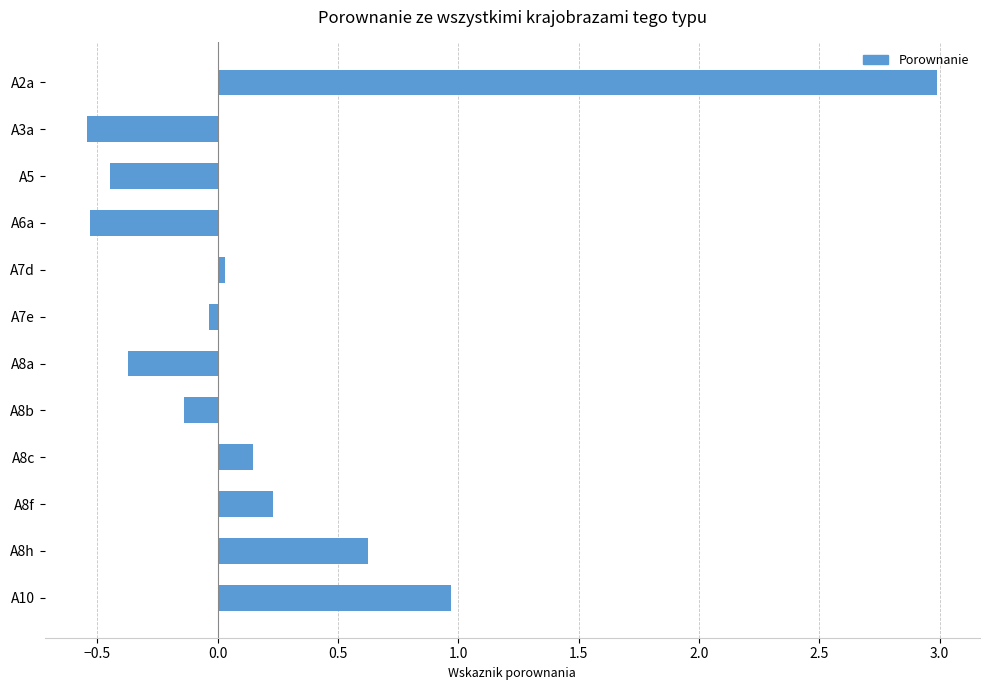

Between A10 and A5, which is larger?

A10